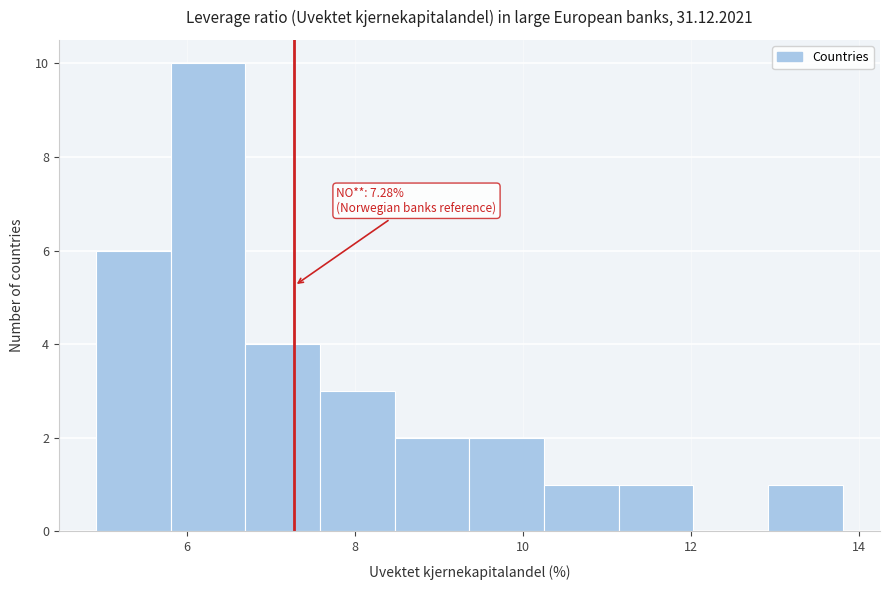

Over which range of the x-axis is the bar tallest?

5.8 to 6.6